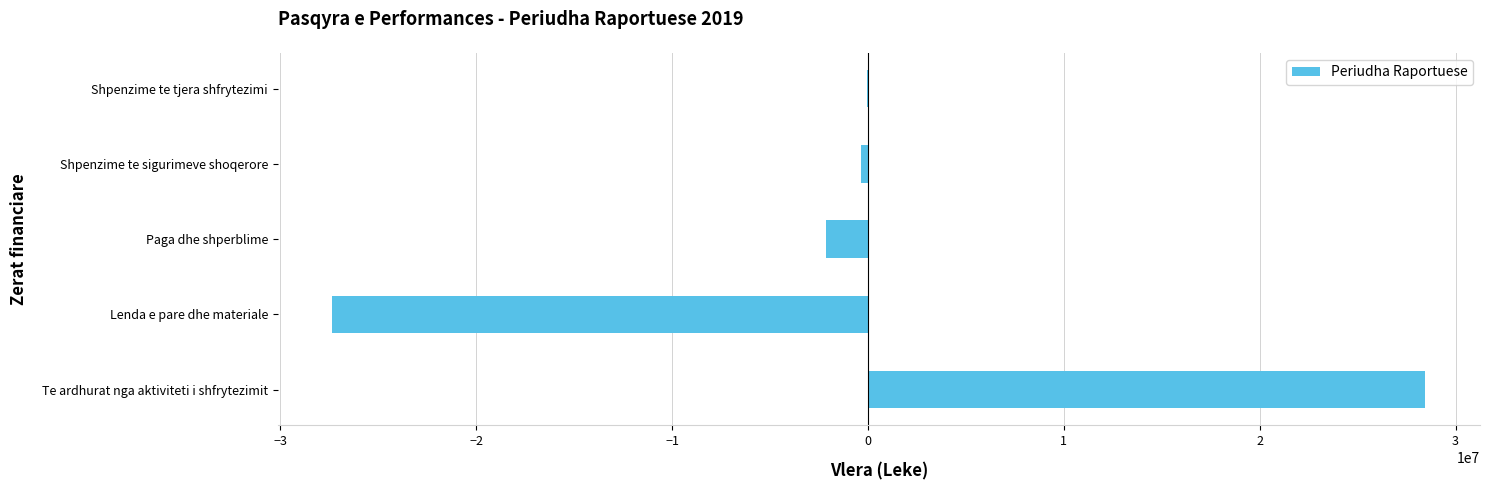

What is the change in value from Te ardhurat nga aktiviteti i shfrytezimit to Lenda e pare dhe materiale?

-55803926